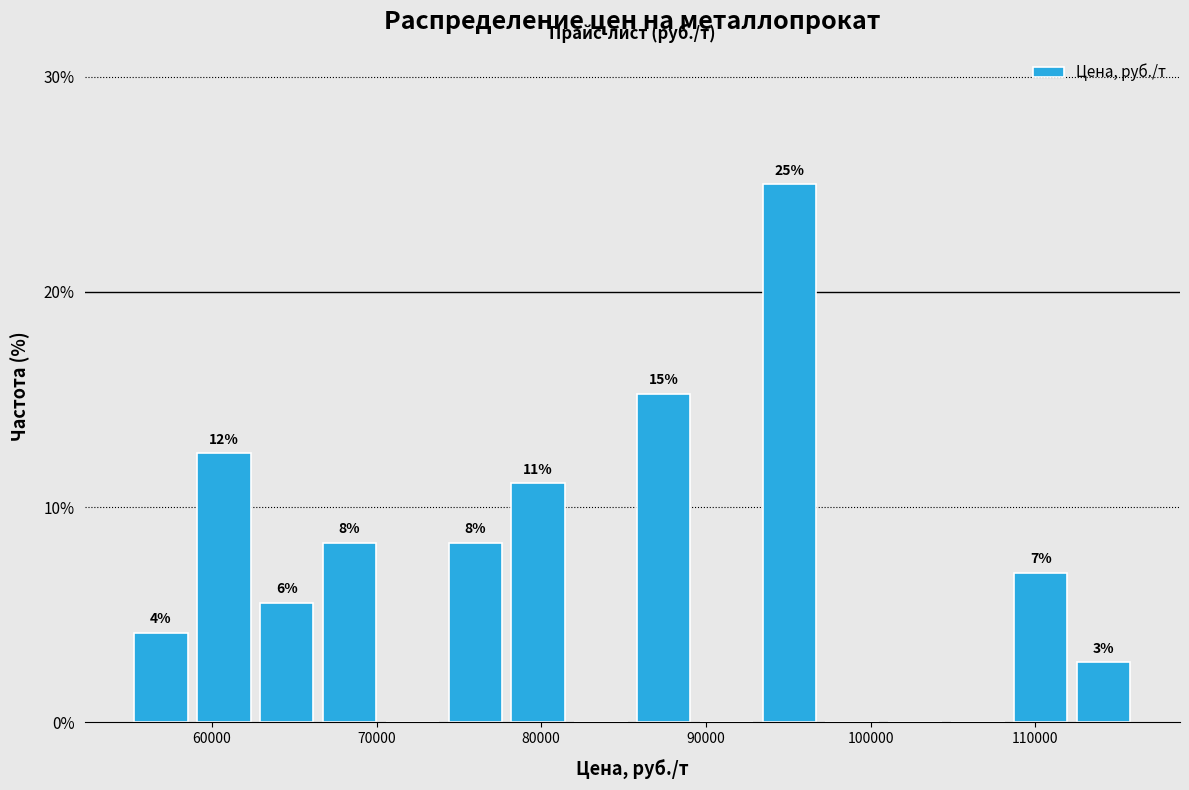

Read against the x-axis, roughly where is the centre of the tallest bar?

95000